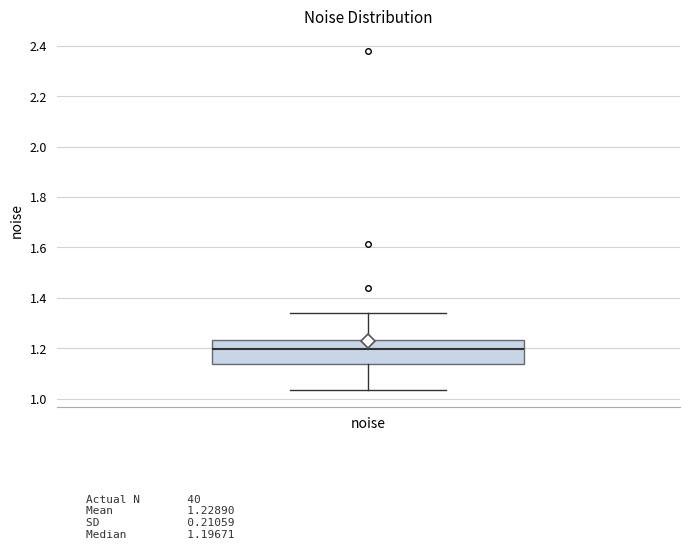

Read this box plot against the y-axis: the position of the median line, the range covered by the box, and the ends of both whiskers. The values are not printed on the chart, so give them approximately, as read against the axis.

median 1.20, box 1.14 to 1.24, whiskers 1.04 to 1.34